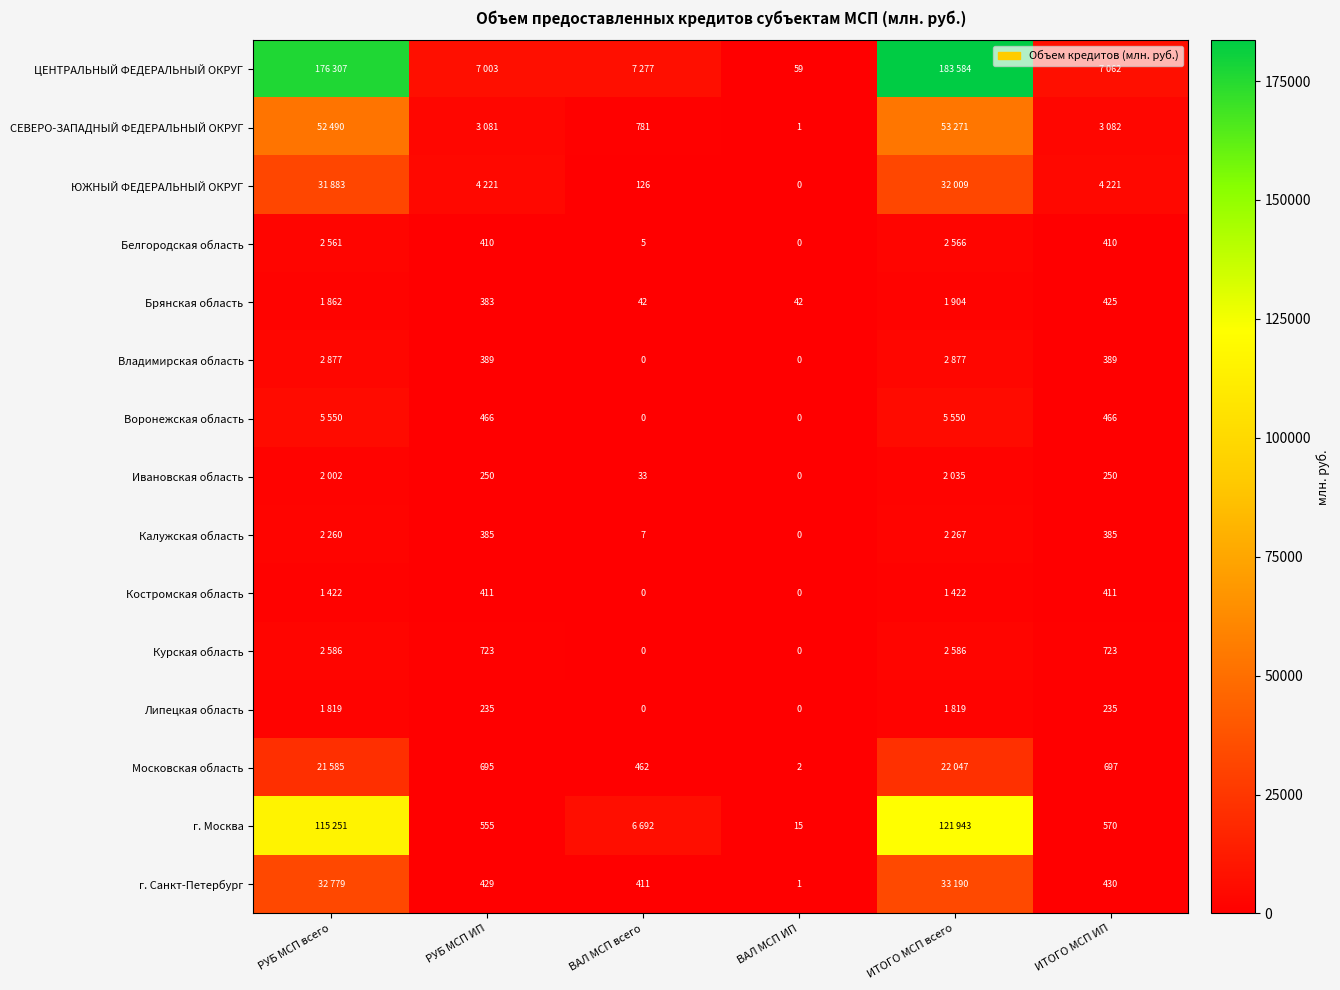

The value of Курская область at РУБ МСП ИП is 199. True or false?

False